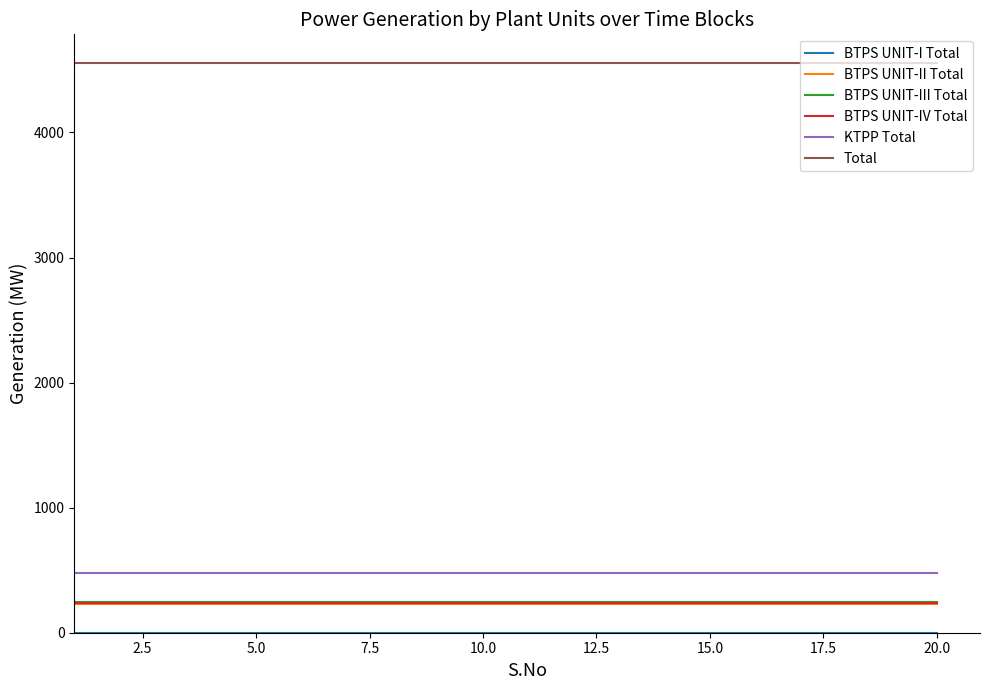

What is the minimum value for BTPS UNIT-III Total?

245